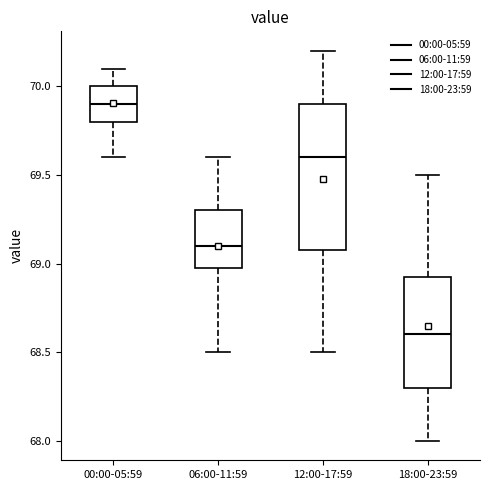

Comparing the boxes themselves (not the whiskers), which one is the tallest?

12:00-17:59